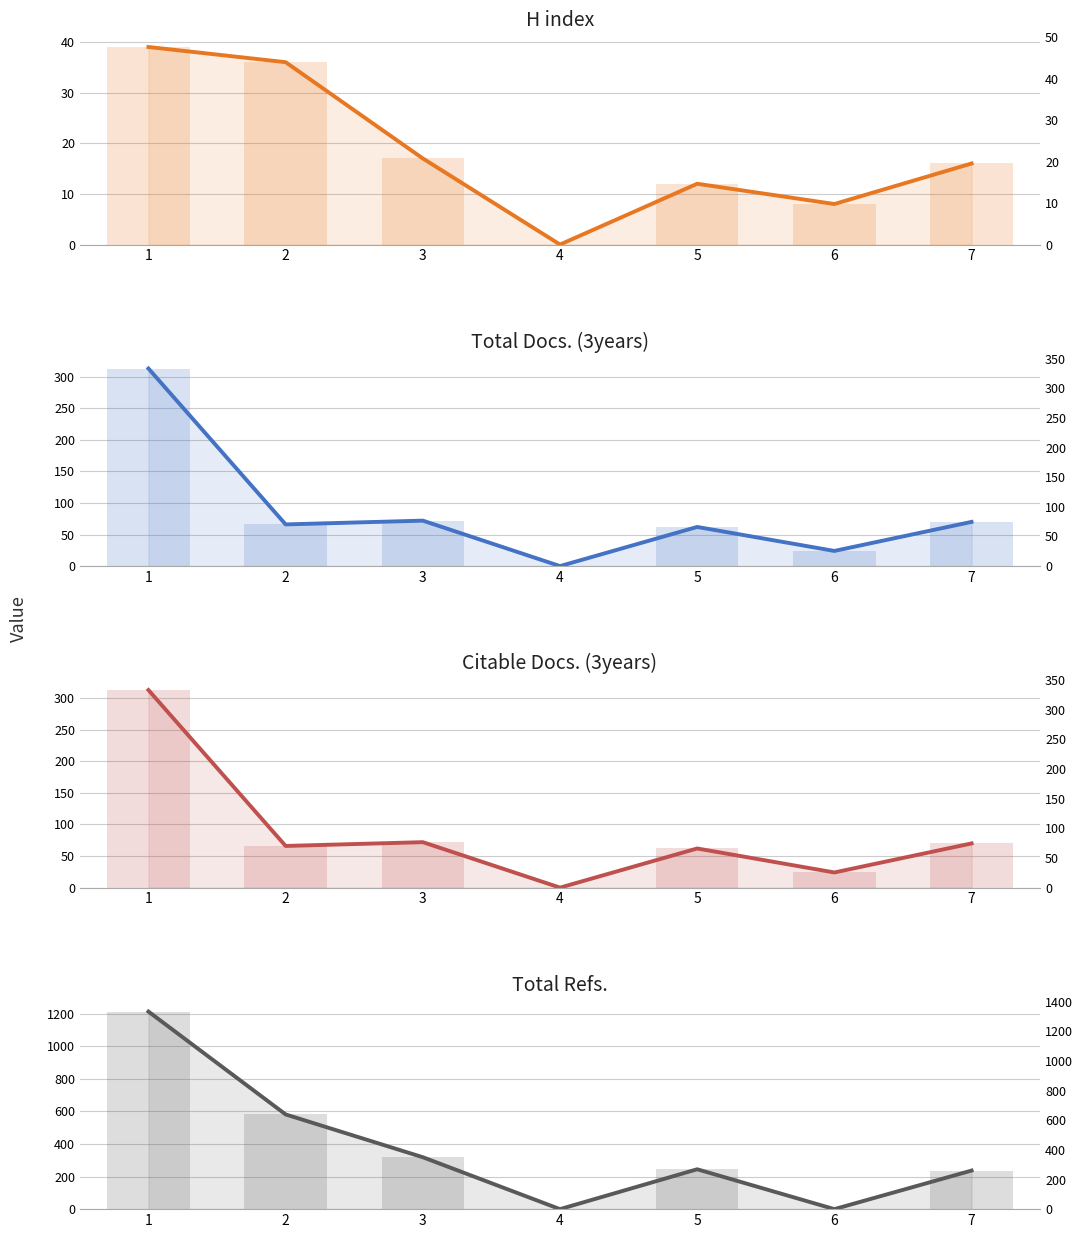

Is it true that Total Refs. equals 82 at 7?

False